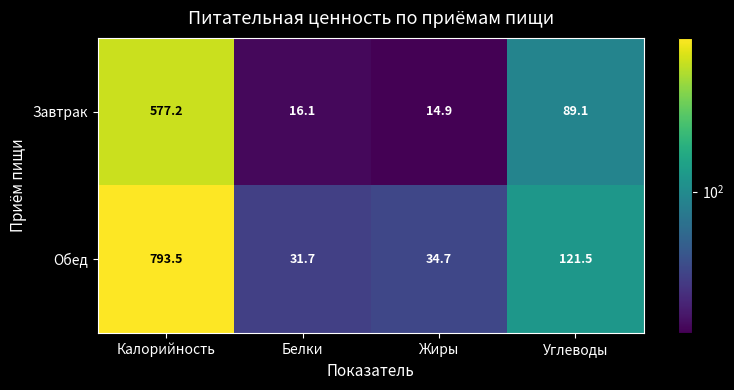

Reading left to right, transcribe all the data shown in this chart.

Завтрак: 577.2	16.1	14.9	89.1
Обед: 793.5	31.7	34.7	121.5